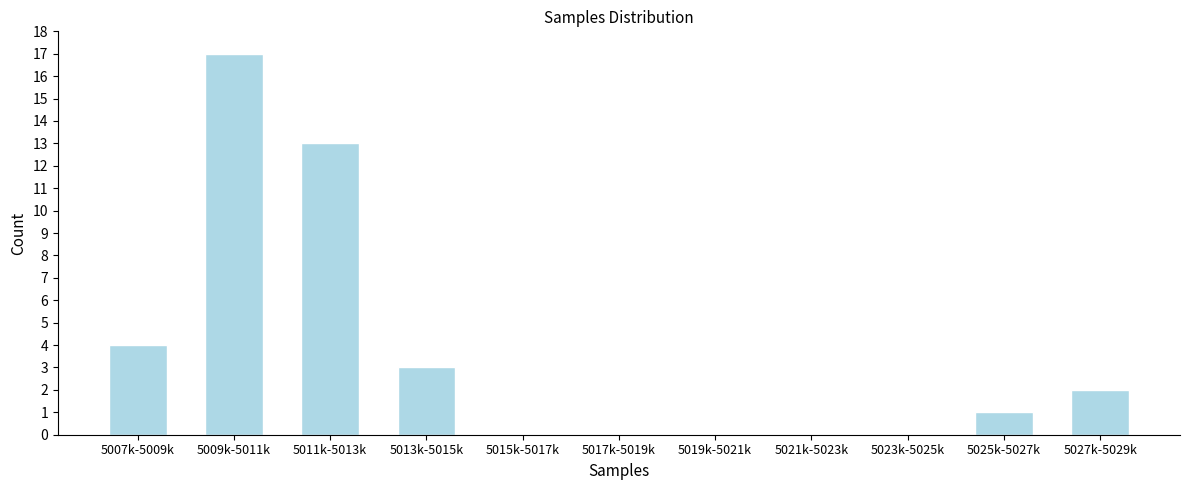

Reading left to right, transcribe all the data shown in this chart.

5007k-5009k=4	5009k-5011k=17	5011k-5013k=13	5013k-5015k=3	5015k-5017k=0	5017k-5019k=0	5019k-5021k=0	5021k-5023k=0	5023k-5025k=0	5025k-5027k=1	5027k-5029k=2